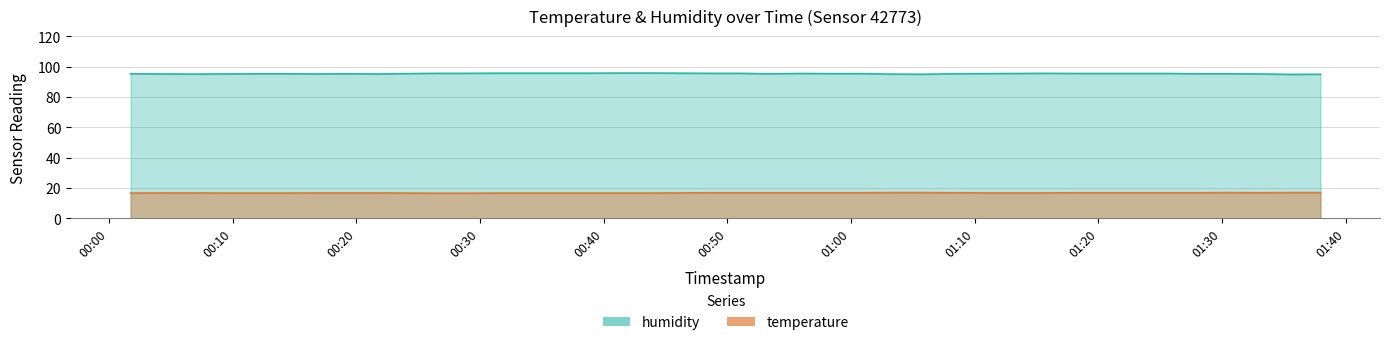

List the series in order of their overall mean, lowest first.

temperature, humidity